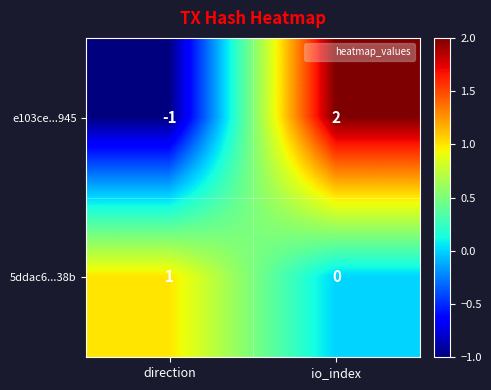

At which category is the sum across all series the highest?

io_index